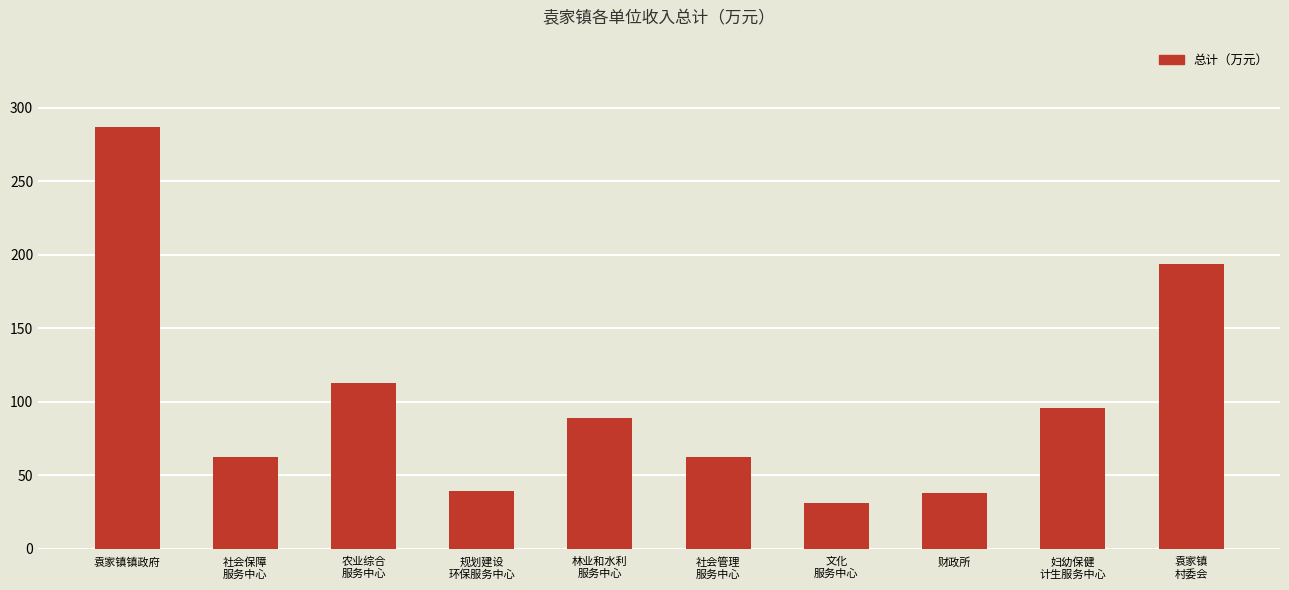

What is the sum of all values?

1012.7